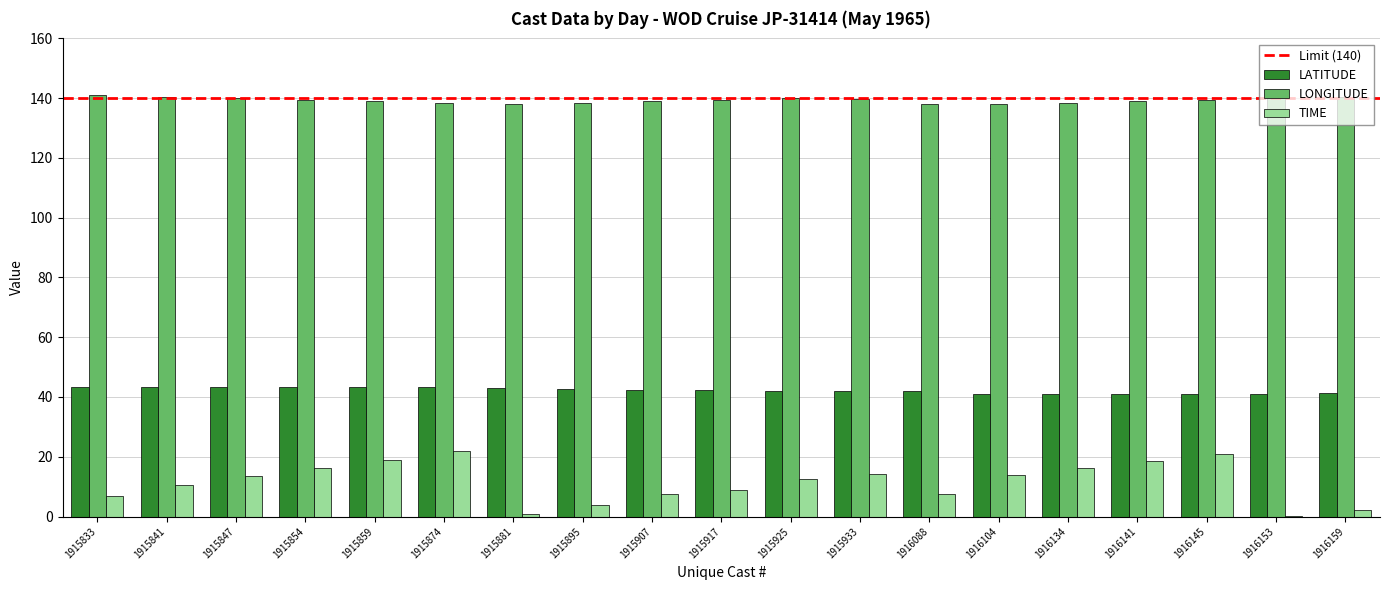

What is the highest value of the LONGITUDE series?

141.0